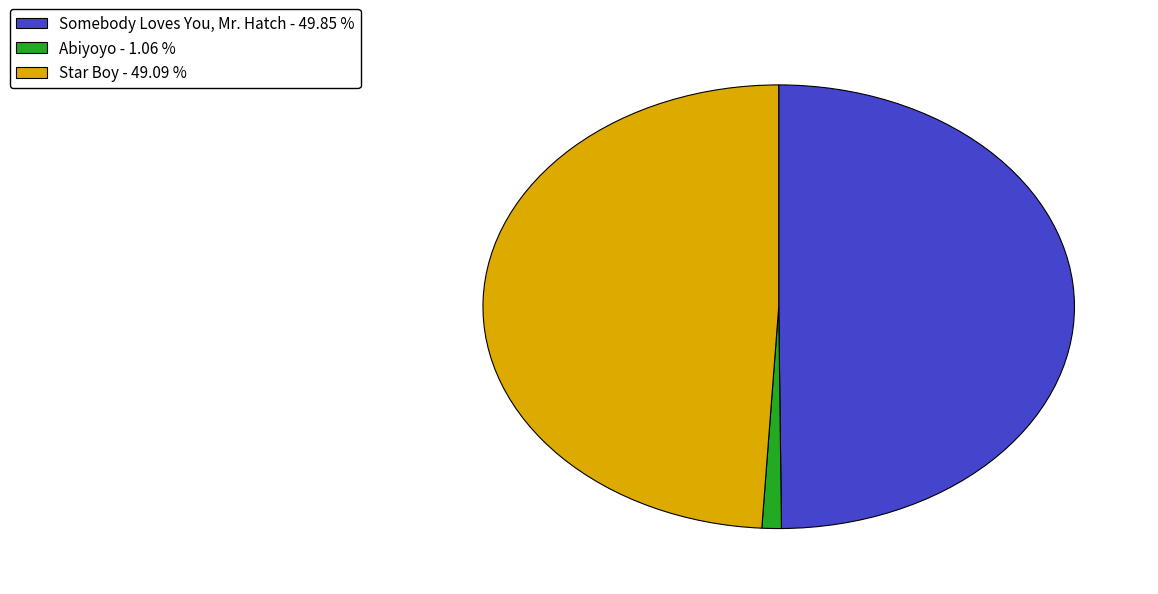

Is the sum of Star Boy and Somebody Loves You, Mr. Hatch greater than half?

Yes